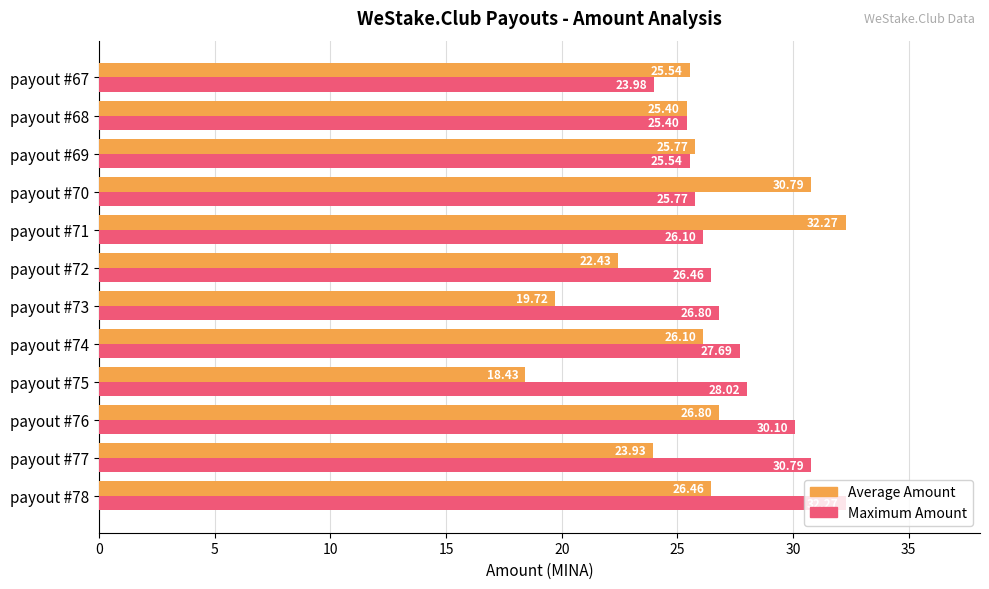

How many values in the Maximum Amount series exceed 26?

8